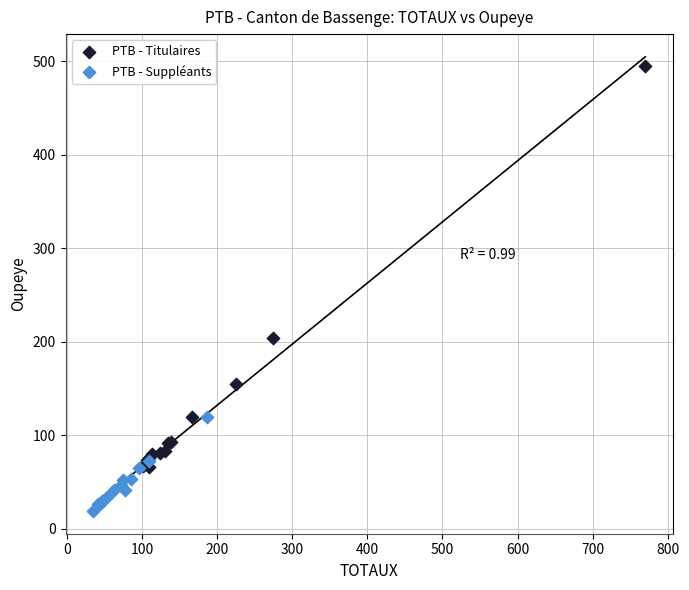

Which series contains the lowest Y value?

PTB - Suppléants